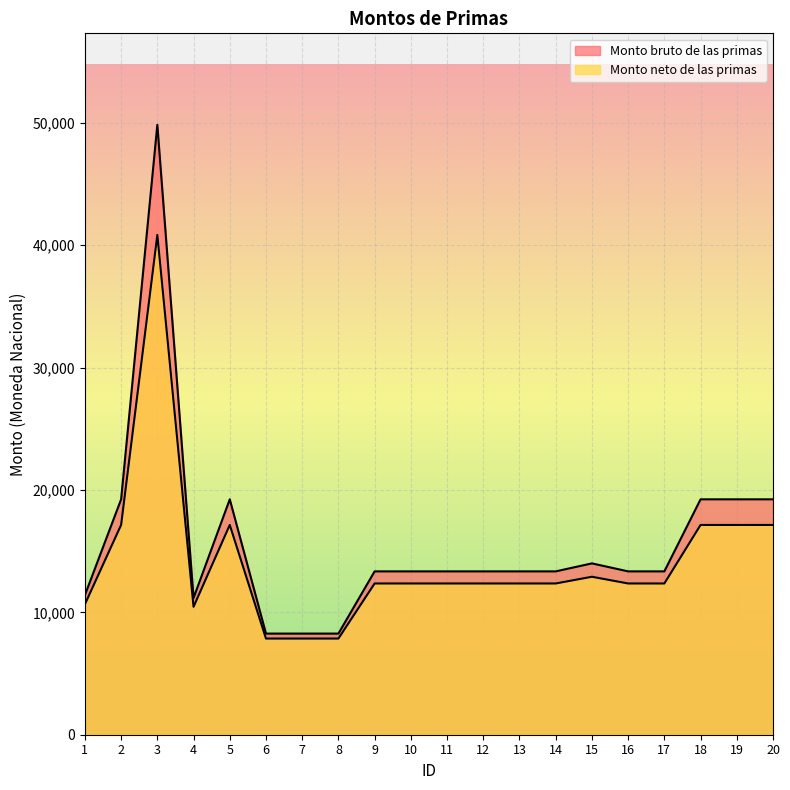

What is the approximate value of Monto bruto de las primas at 17?

13349.8